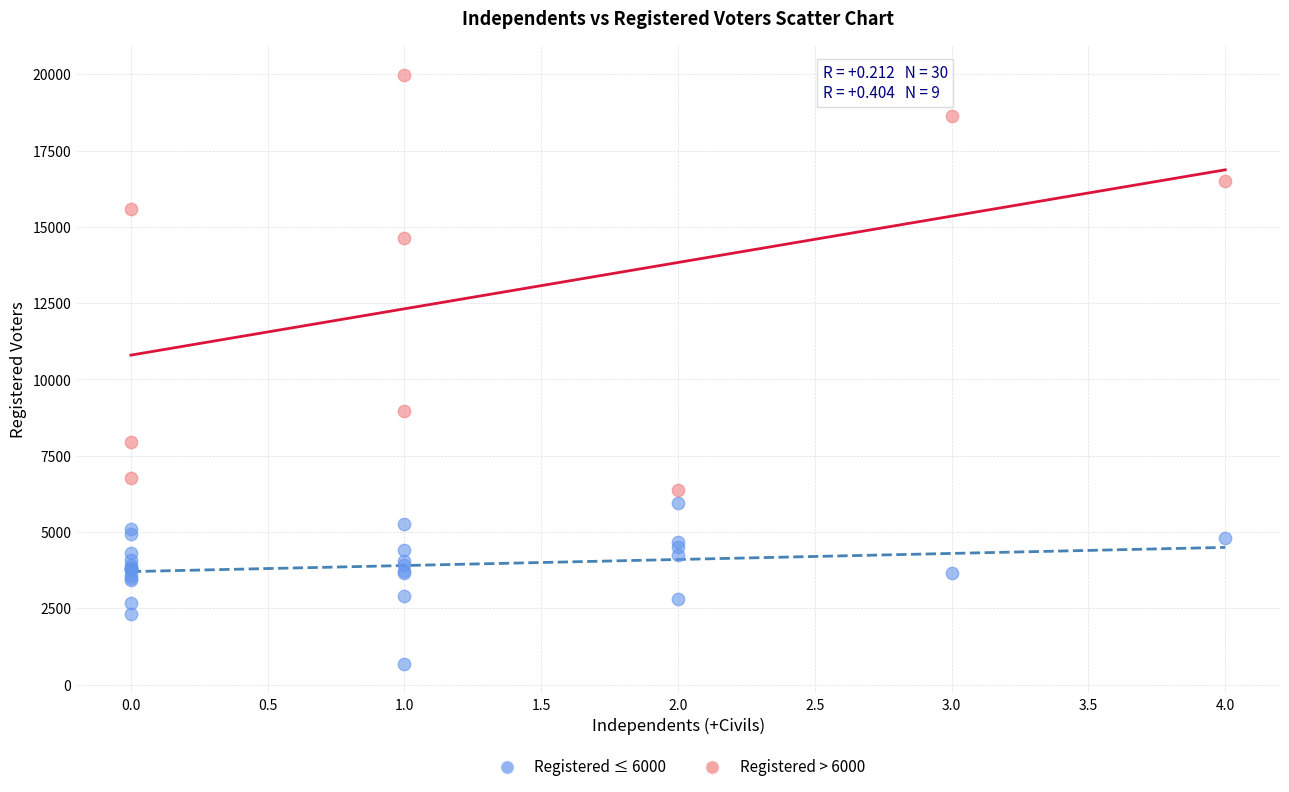

What are all the series names shown in the legend?

Registered ≤ 6000, Registered > 6000